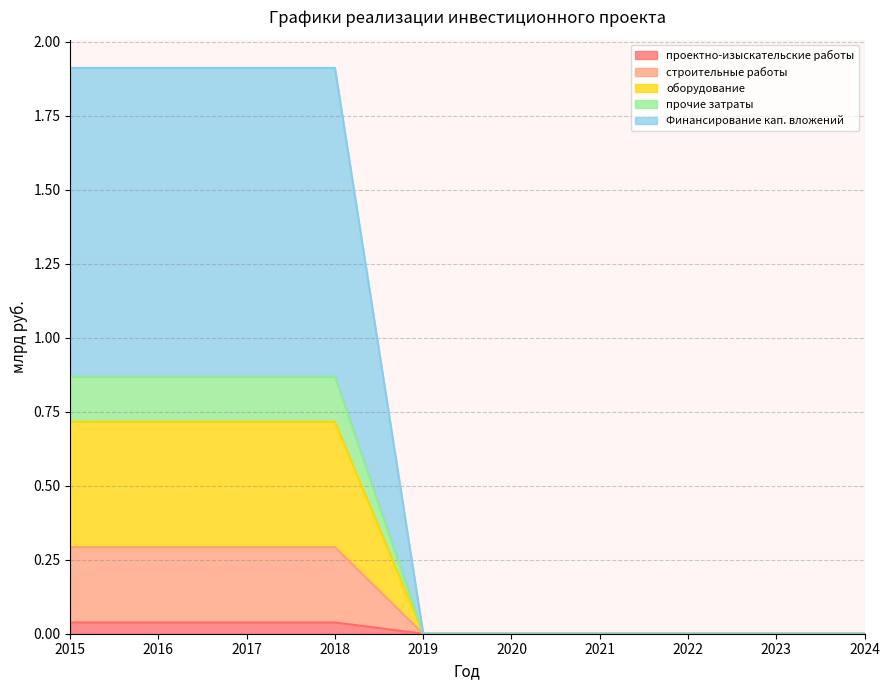

Does the chart display data point markers on the line(s)?

No